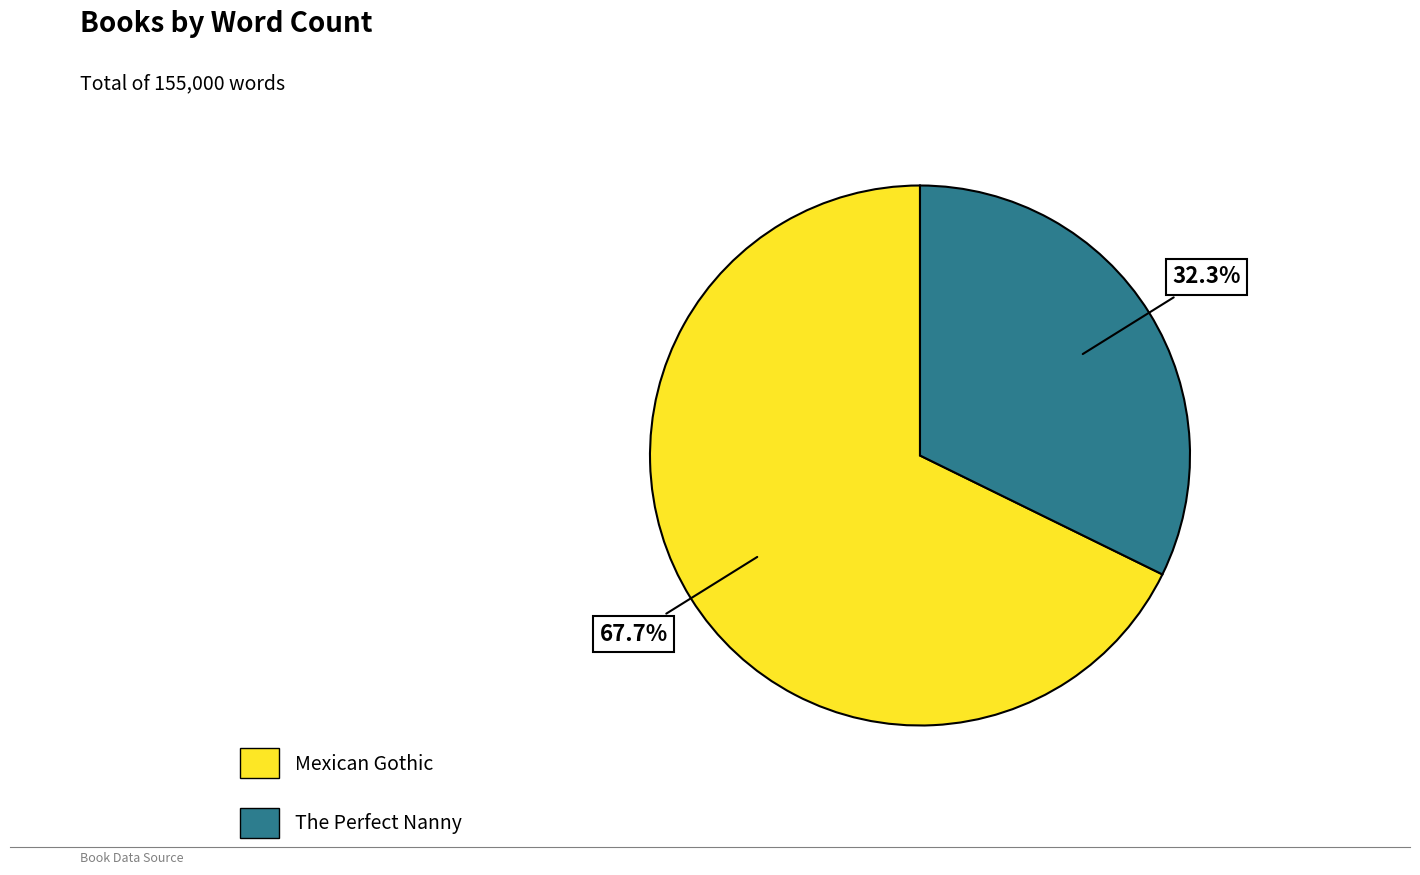

What portion of the pie excludes The Perfect Nanny?

67.7%